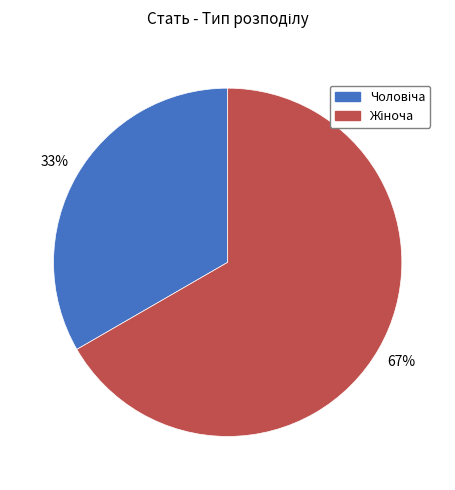

Is there any slice that represents more than half of the pie?

Yes